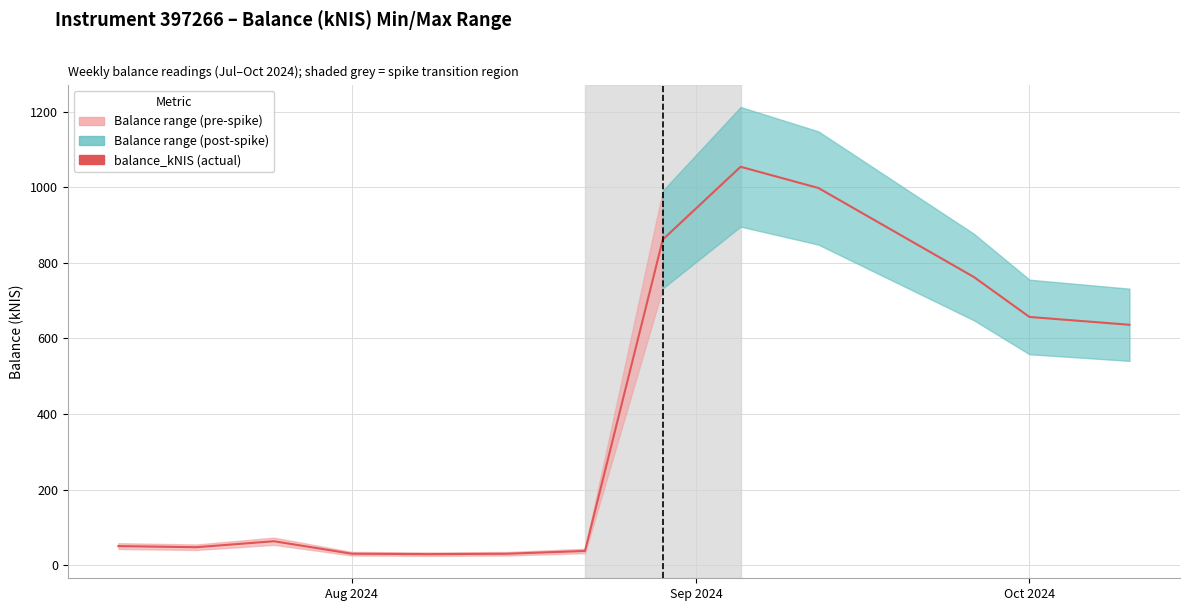

What is the average value?

404.8